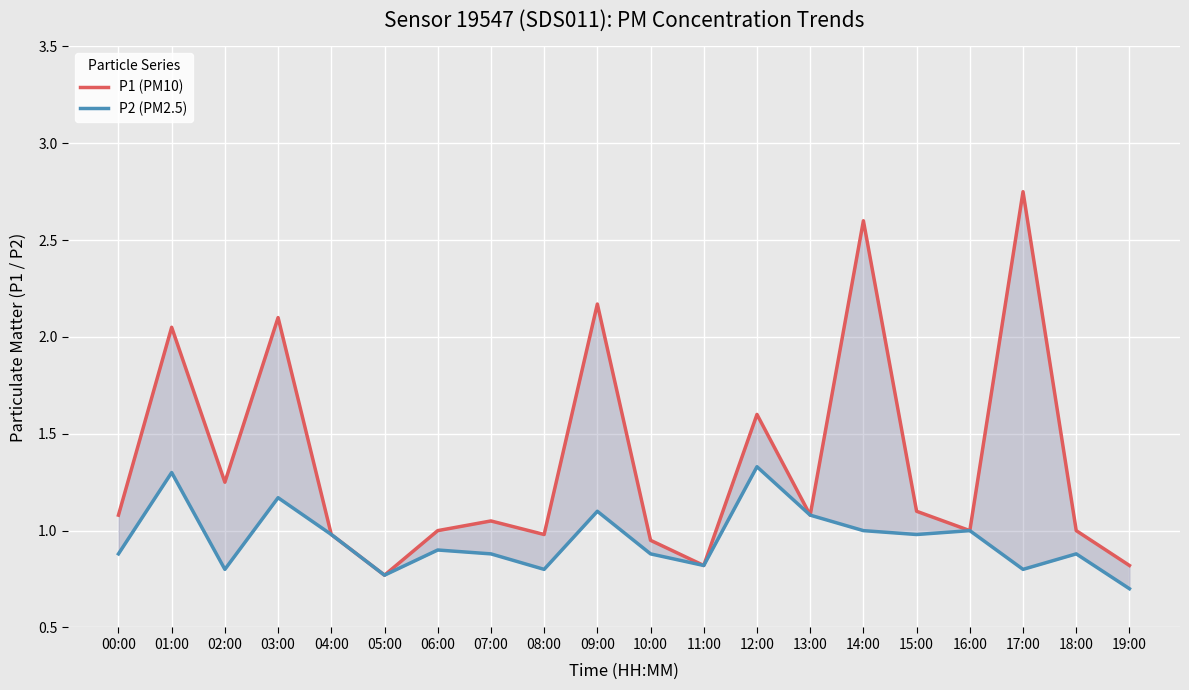

At which category is the sum across all series the highest?

14:00